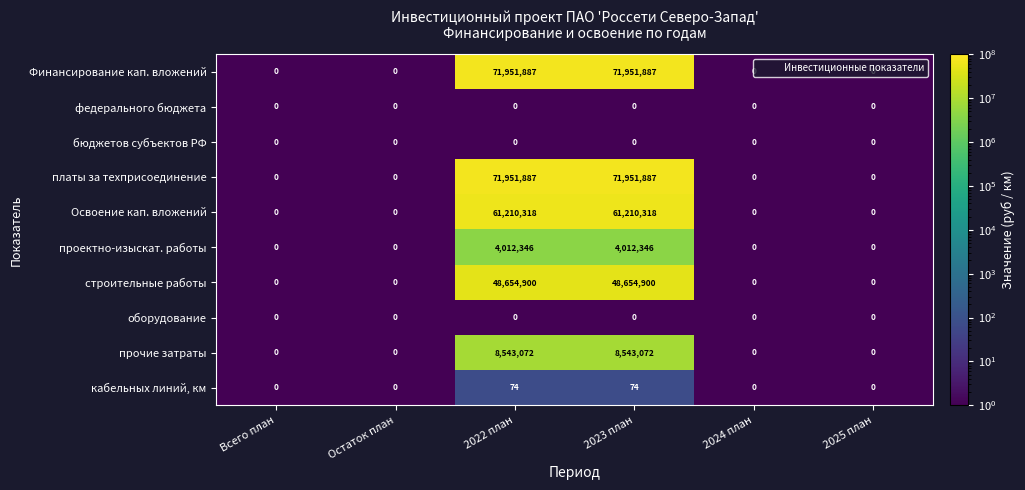

What is the highest value of the проектно-изыскат. работы series?

4012346